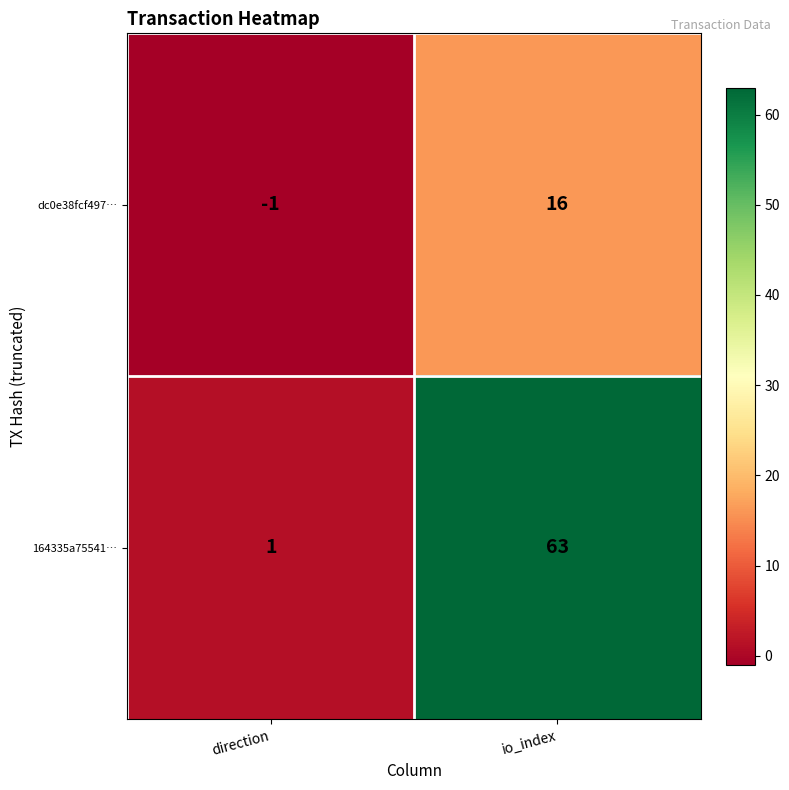

Is it true that dc0e38fcf497… equals 21 at io_index?

False